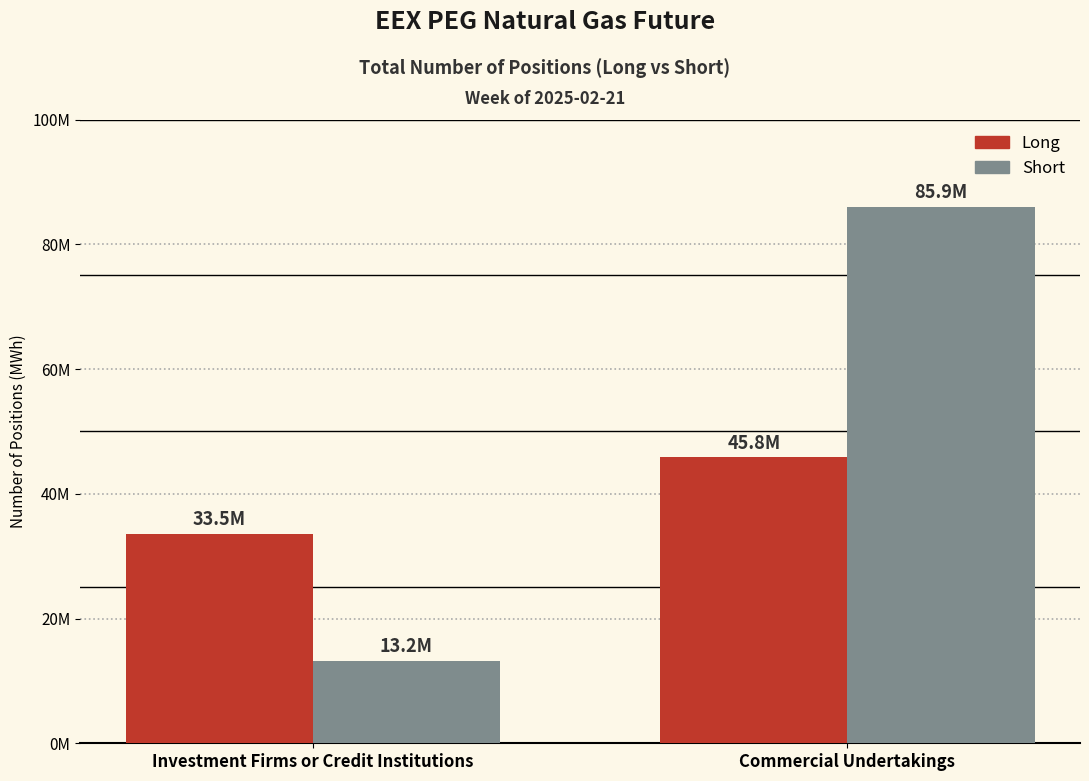

Read the Long value at Commercial Undertakings, to the nearest 10.

45814260